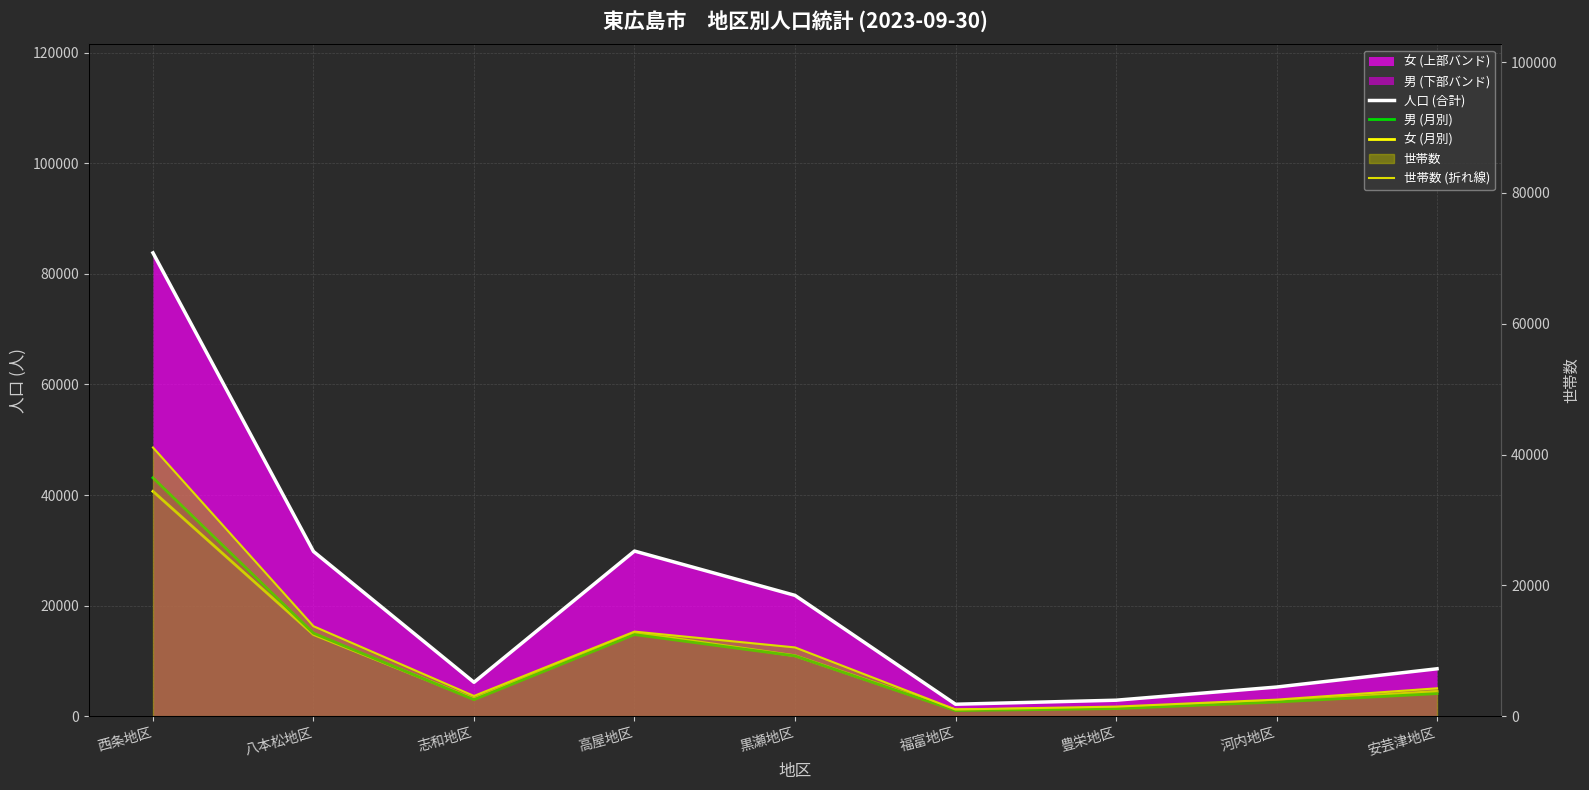

Between 河内地区 and 西条地区, which is larger?

西条地区